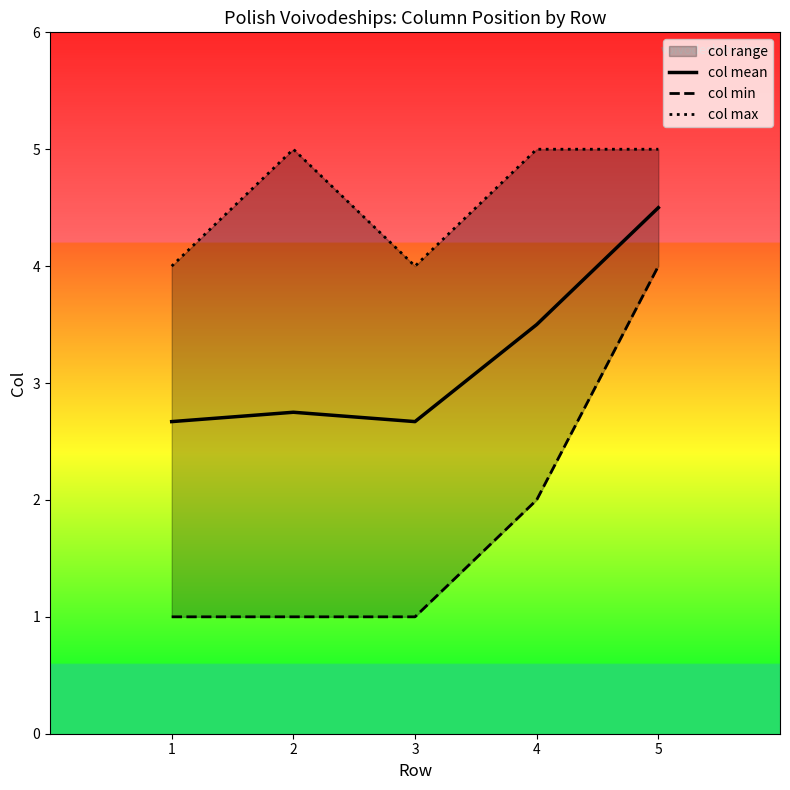

What is the value of the col min point at the 2nd from the left?

1.0